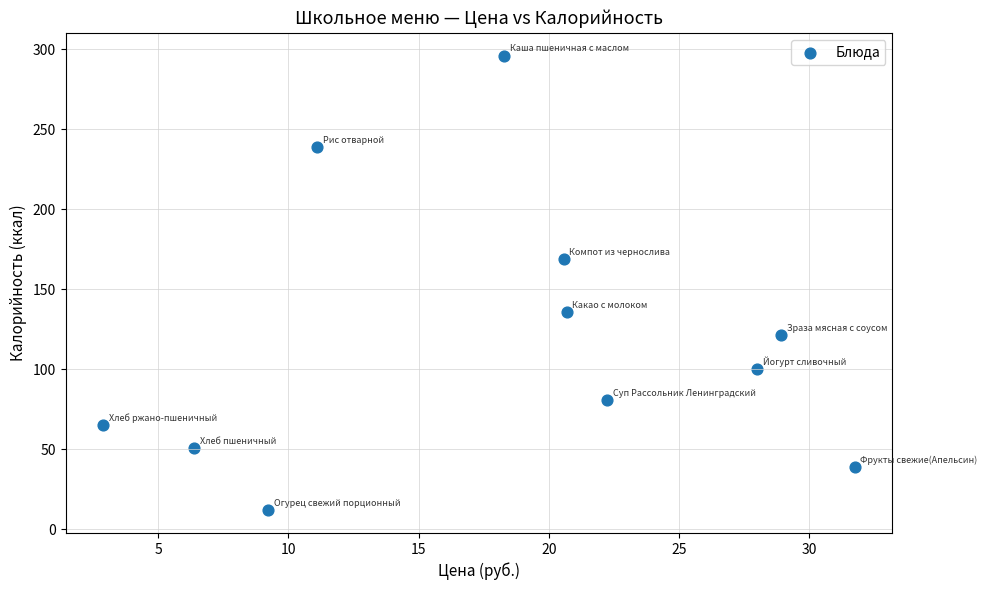

What is the average Y value?

119.0